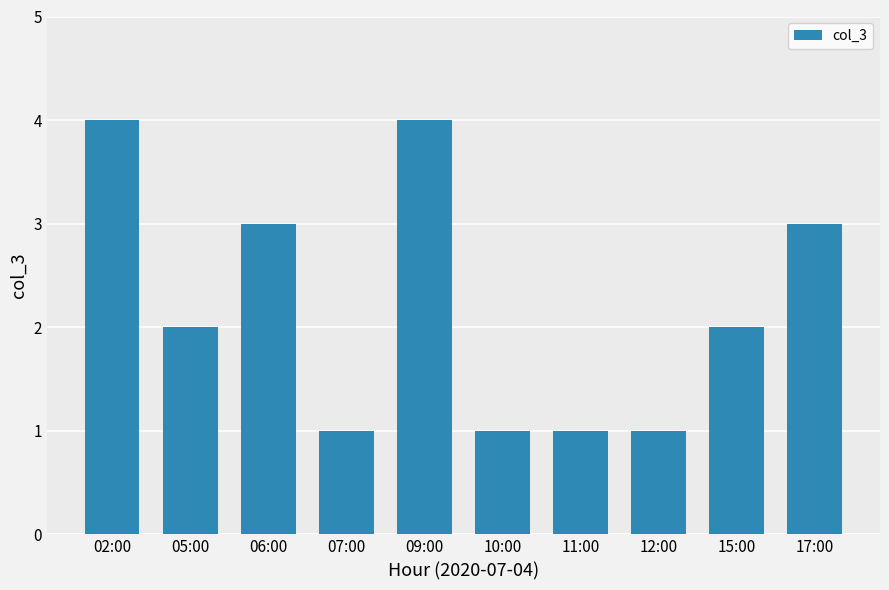

What is the sum of all values?

22